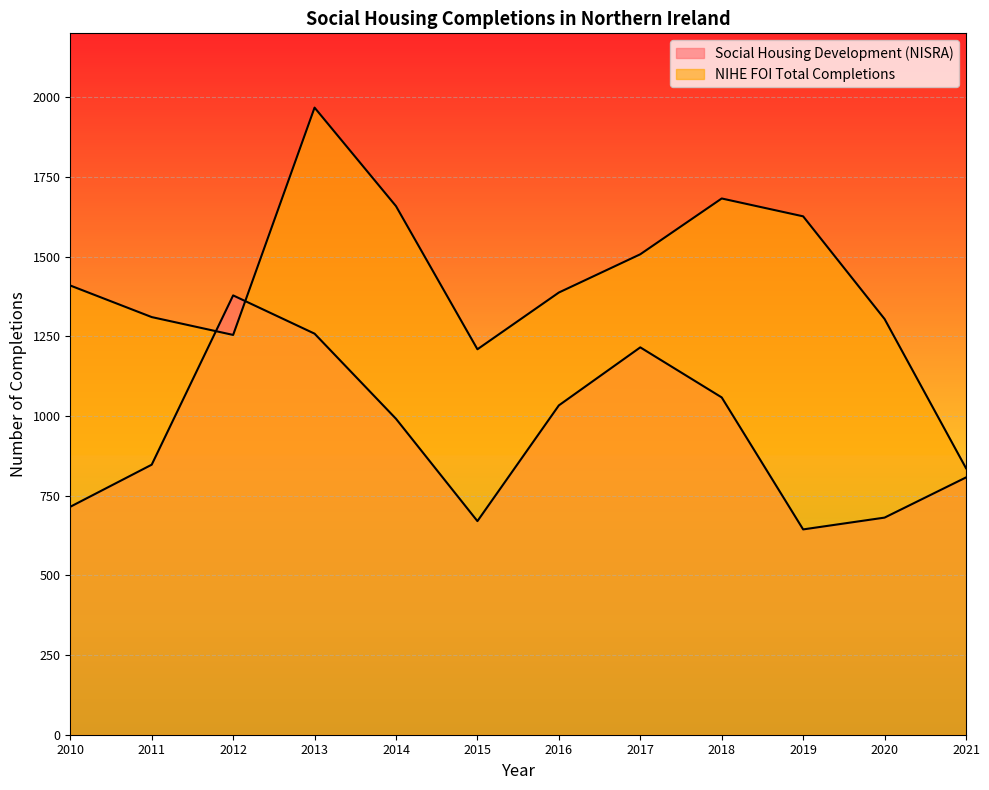

At how many categories does at least one series exceed 733?

12